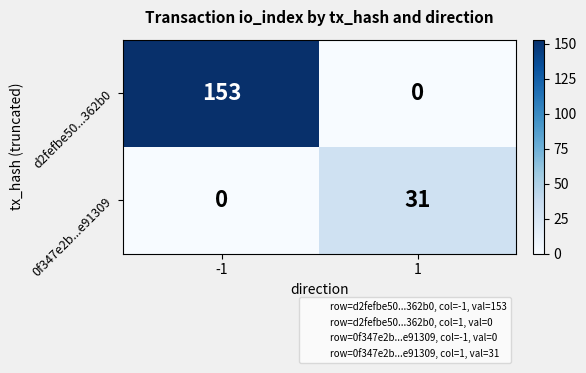

Which series changed the most between -1 and 1?

d2fefbe50...362b0